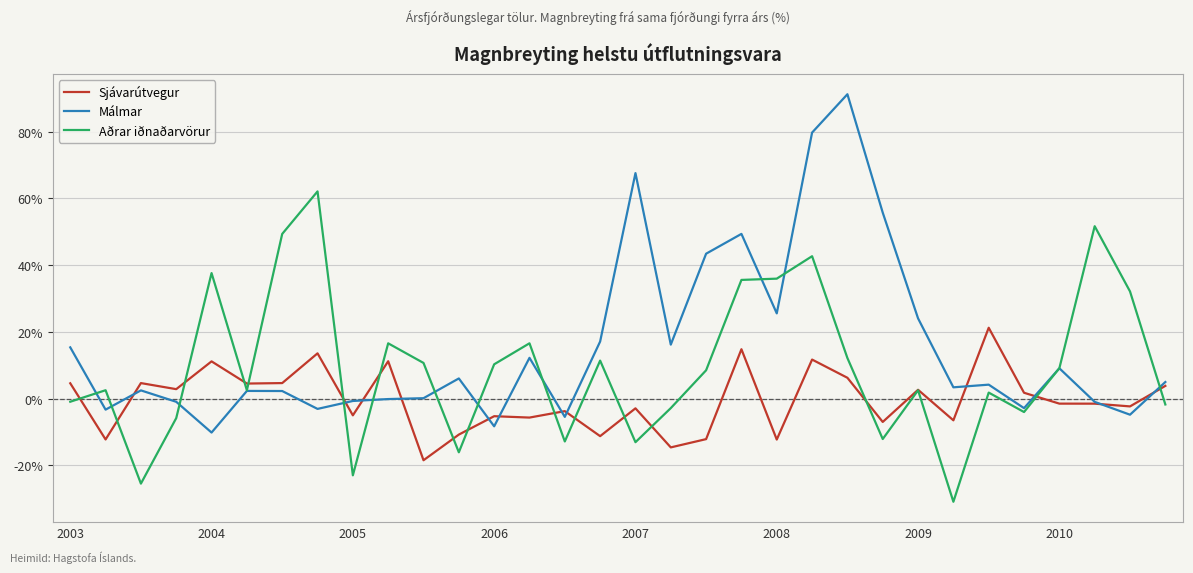

What is the maximum value for Málmar?

91.2